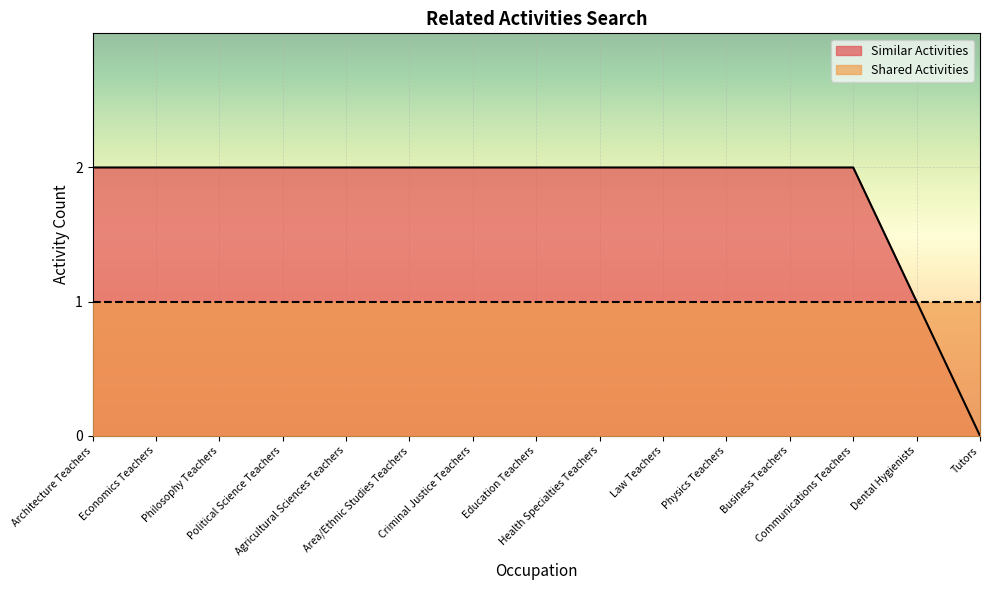

Reading left to right, what are all the values shown in this chart?

2	2	2	2	2	2	2	2	2	2	2	2	2	1	0